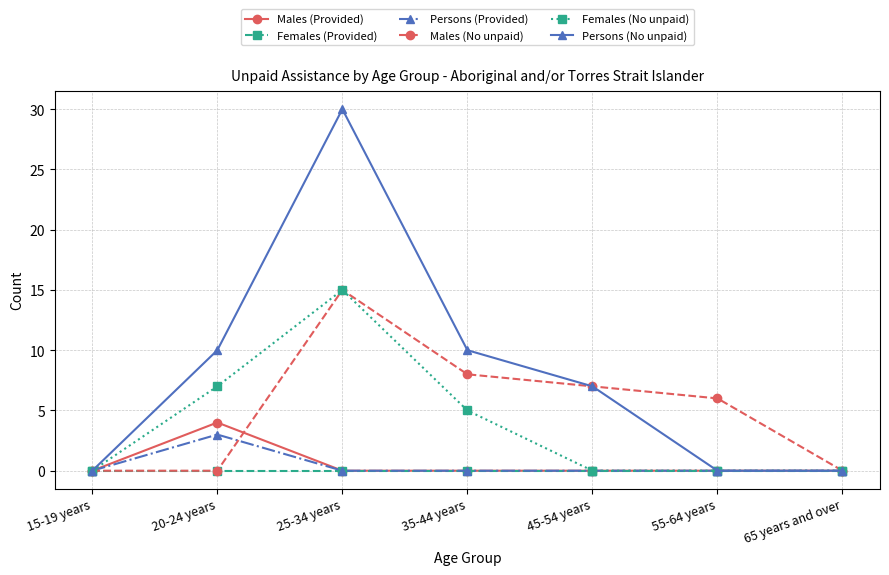

Which category has the highest value in the Persons (Provided) series?

20-24 years